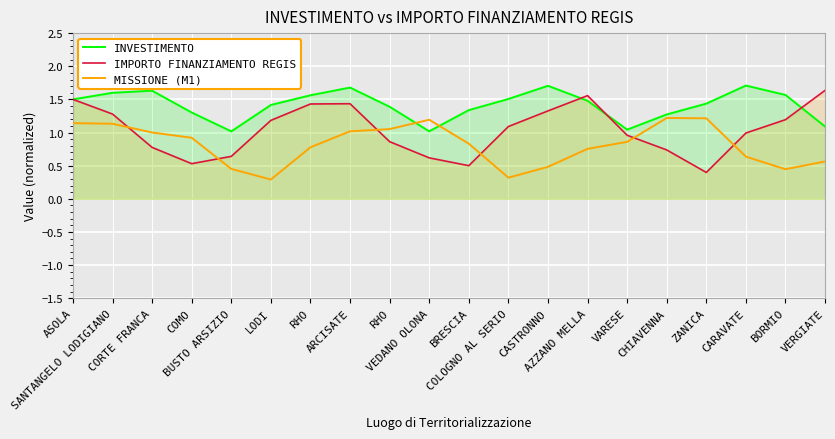

Between AZZANO MELLA and SANTANGELO LODIGIANO, which is larger?

SANTANGELO LODIGIANO